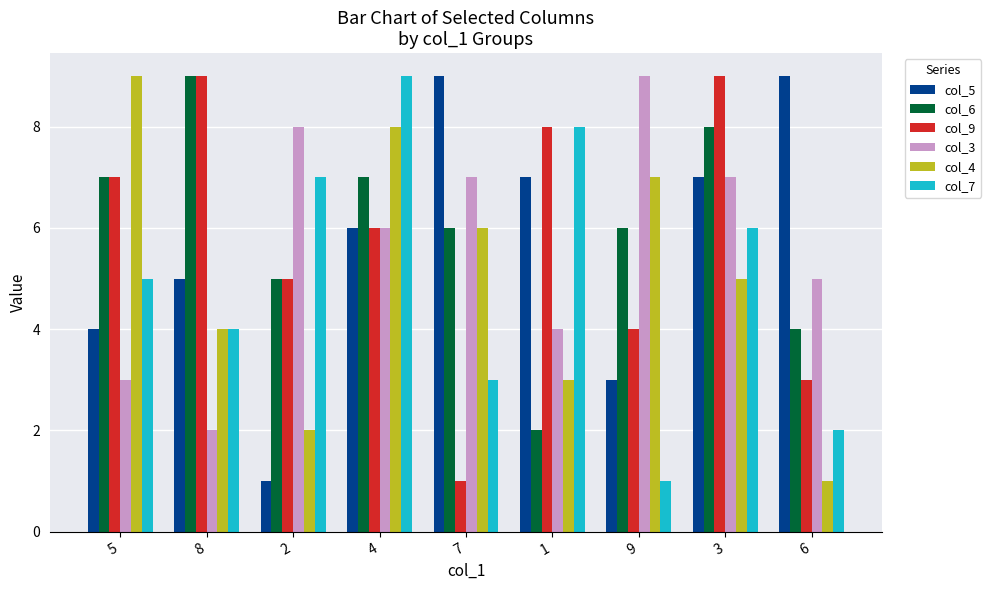

What is the label of the 8th bar from the left?

3